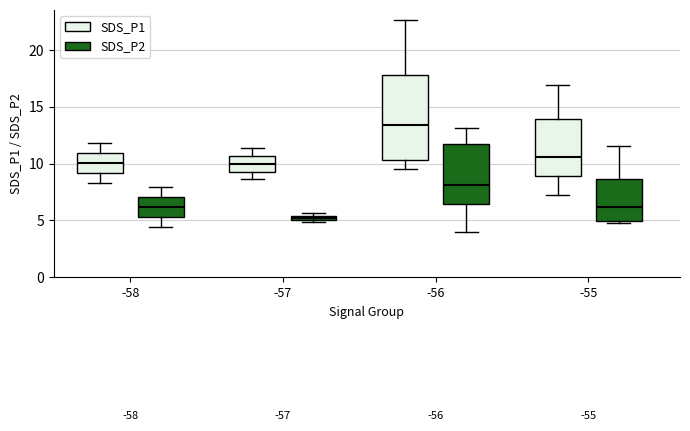

Which box is the tallest, from its lower edge to its upper edge?

-56 (SDS_P1)